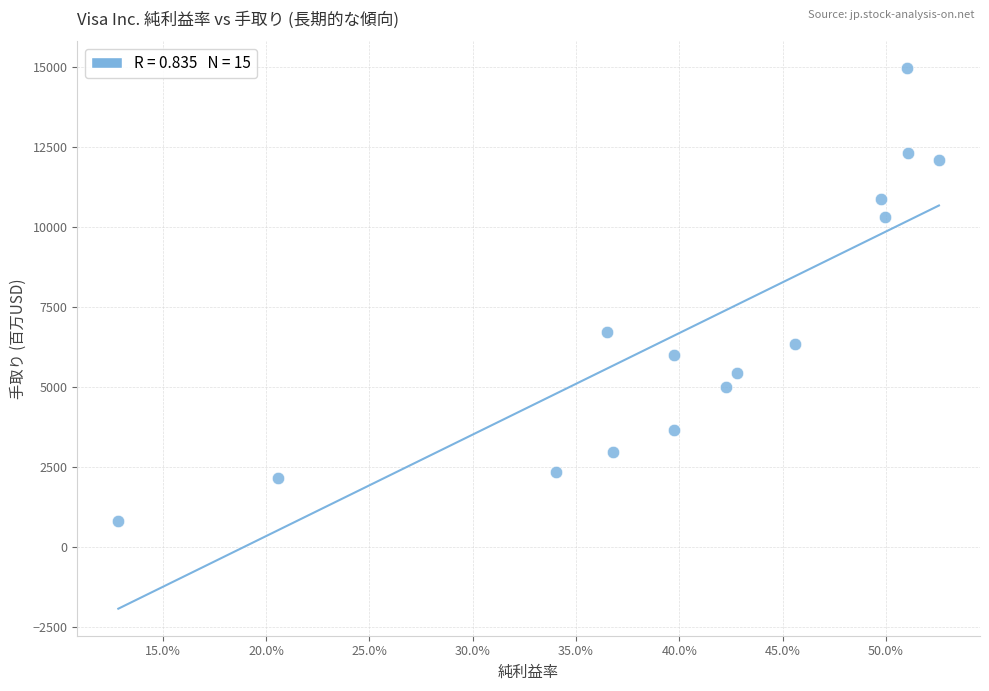

What Y value in the scatter plot is closest to 7880?

6699